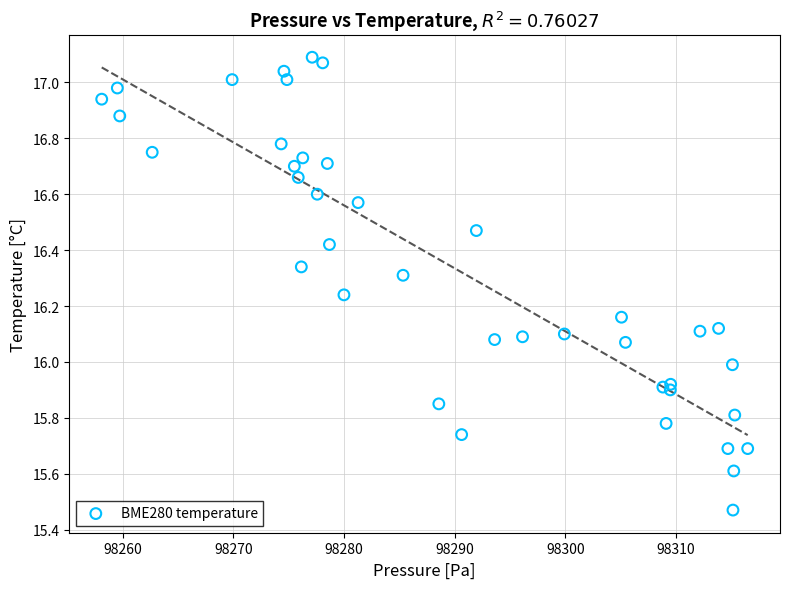

What is the range of X values (max minus min)?

58.4